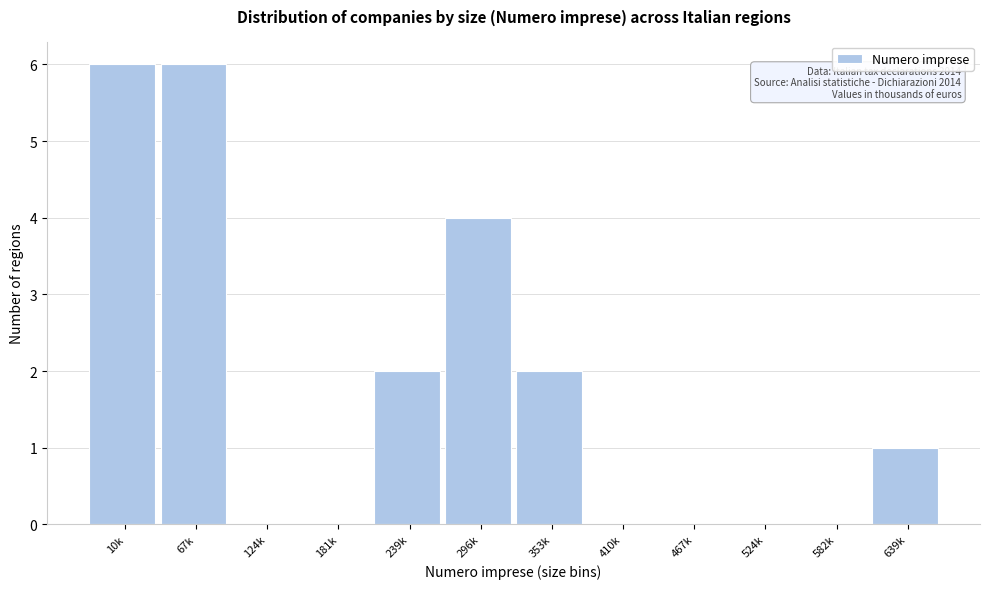

Reading left to right, transcribe all the data shown in this chart.

10k=6	67k=6	124k=0	181k=0	239k=2	296k=4	353k=2	410k=0	467k=0	524k=0	582k=0	639k=1